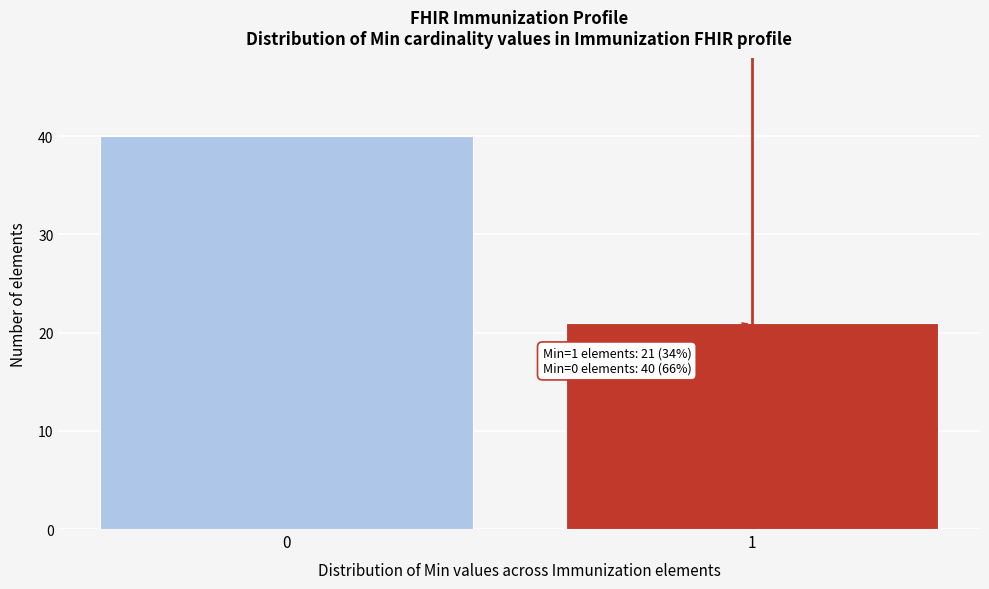

Reading right to left, extract all data points from this chart.

21	40